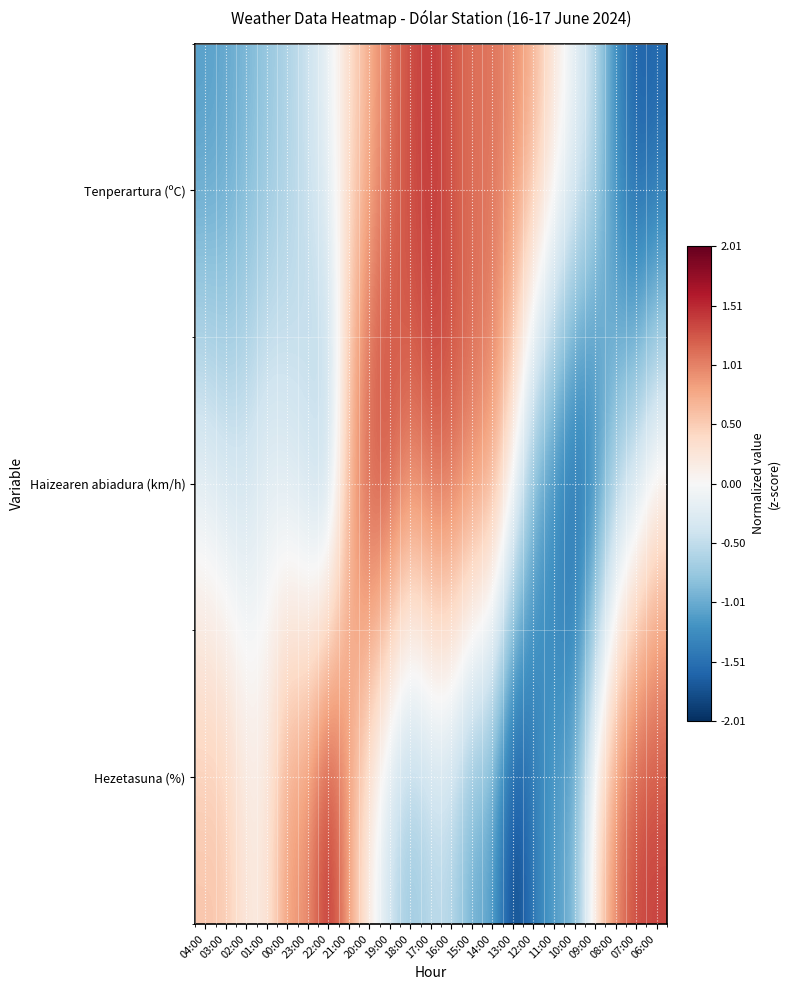

At how many categories does at least one series exceed 0?

22